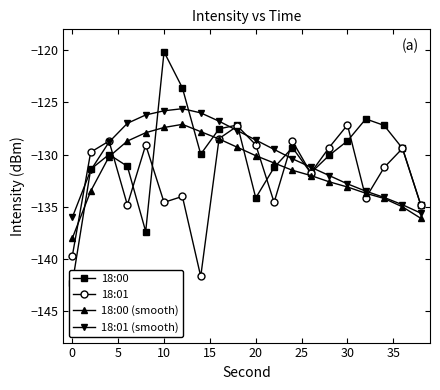

What is the lowest value of the 18:01 series?

-141.7